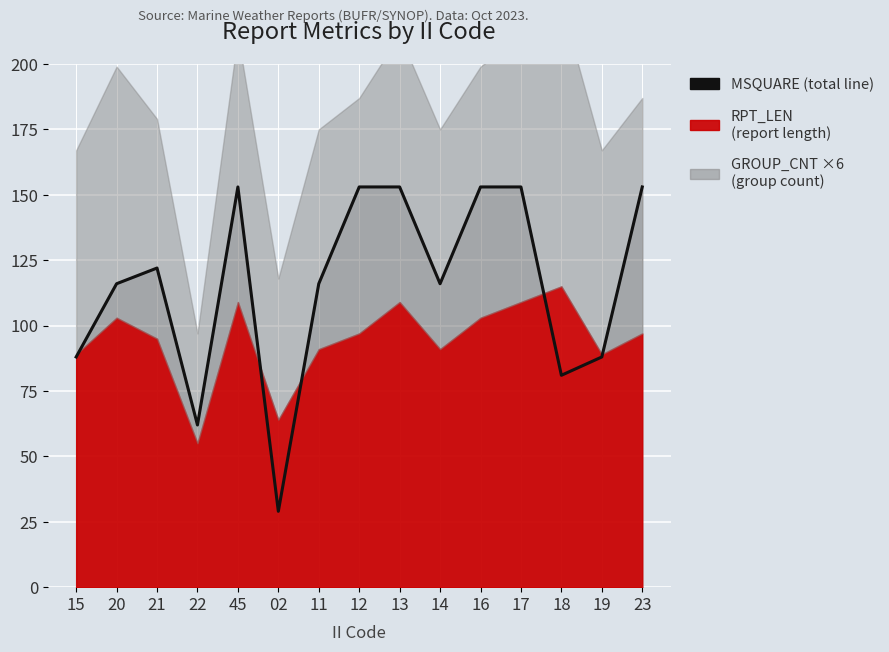

Where is the data nearest to the value 91?

15